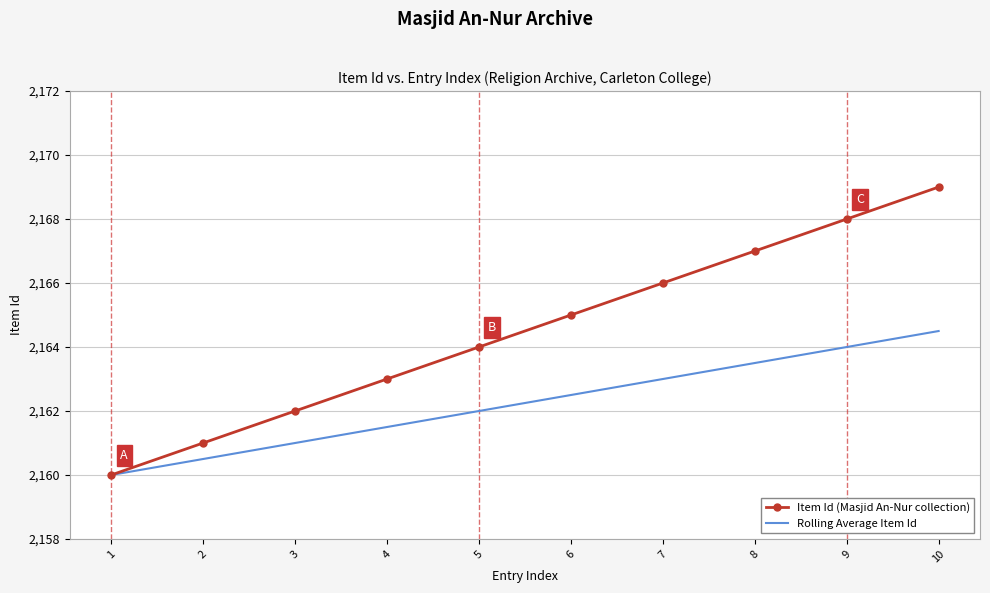

What is the difference between the maximum and minimum values in the Item Id (Masjid An-Nur collection) series?

9.0